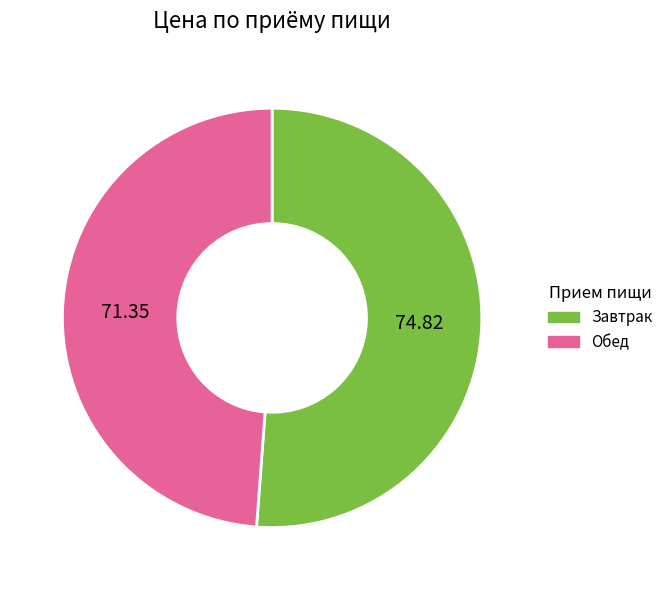

Is there a majority slice in this chart?

Yes